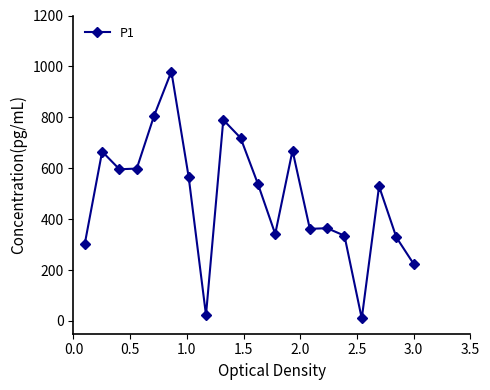

True or false: the data has more than 0 interior local peaks.

True